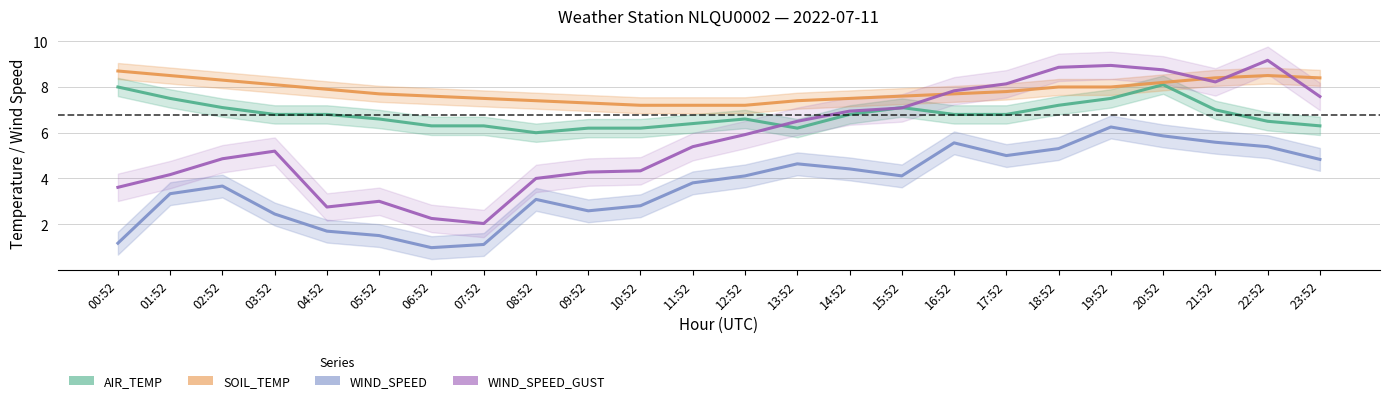

How many lines are shown in the chart?

4